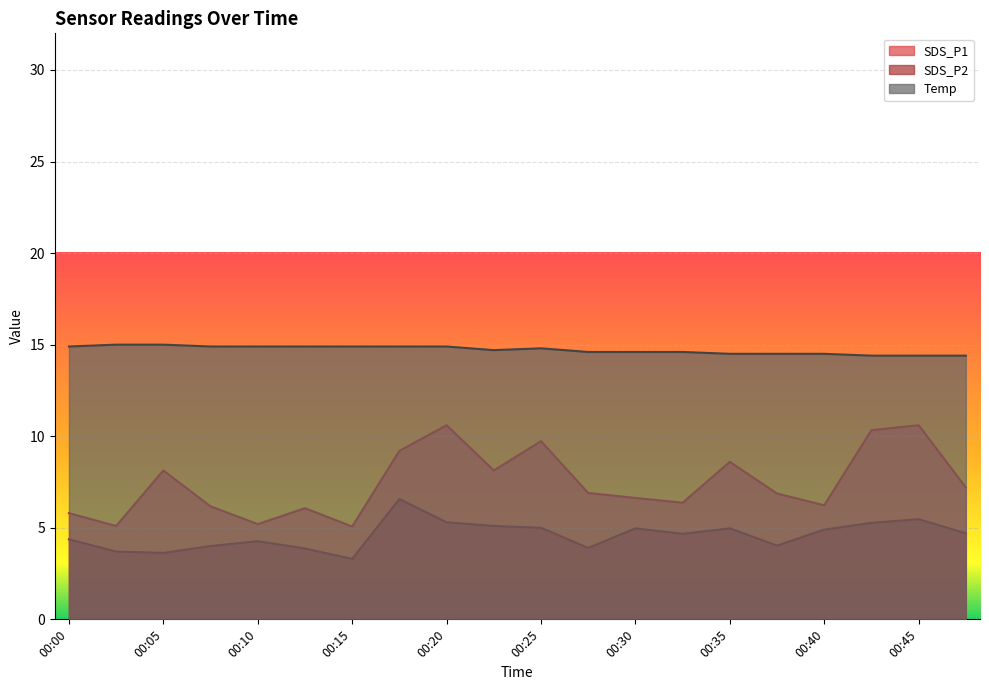

Reading left to right, list all the values displayed in this chart.

SDS_P1: 5.8	5.1	8.1	6.2	5.2	6.1	5.1	9.2	10.6	8.1	9.7	6.9	6.6	6.4	8.6	6.9	6.2	10.3	10.6	7.2
SDS_P2: 4.4	3.7	3.6	4.0	4.3	3.9	3.3	6.6	5.3	5.1	5.0	3.9	5.0	4.7	5.0	4.0	4.9	5.3	5.5	4.7
Temp: 14.9	15.0	15.0	14.9	14.9	14.9	14.9	14.9	14.9	14.7	14.8	14.6	14.6	14.6	14.5	14.5	14.5	14.4	14.4	14.4